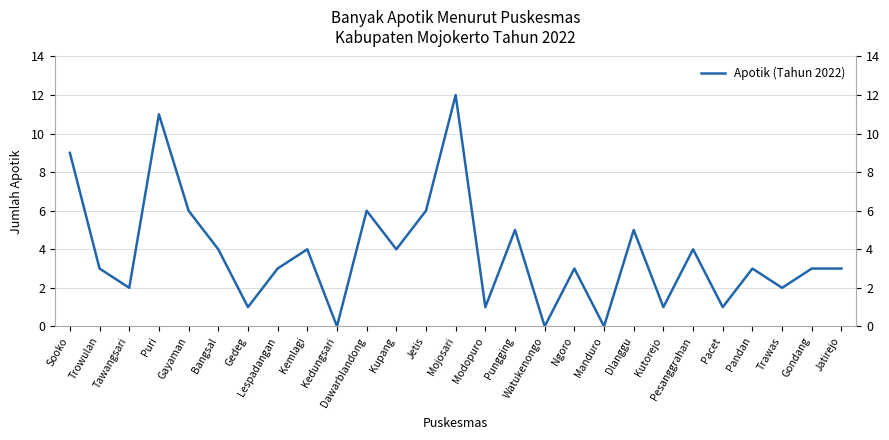

What is the difference between the maximum and minimum values?

12